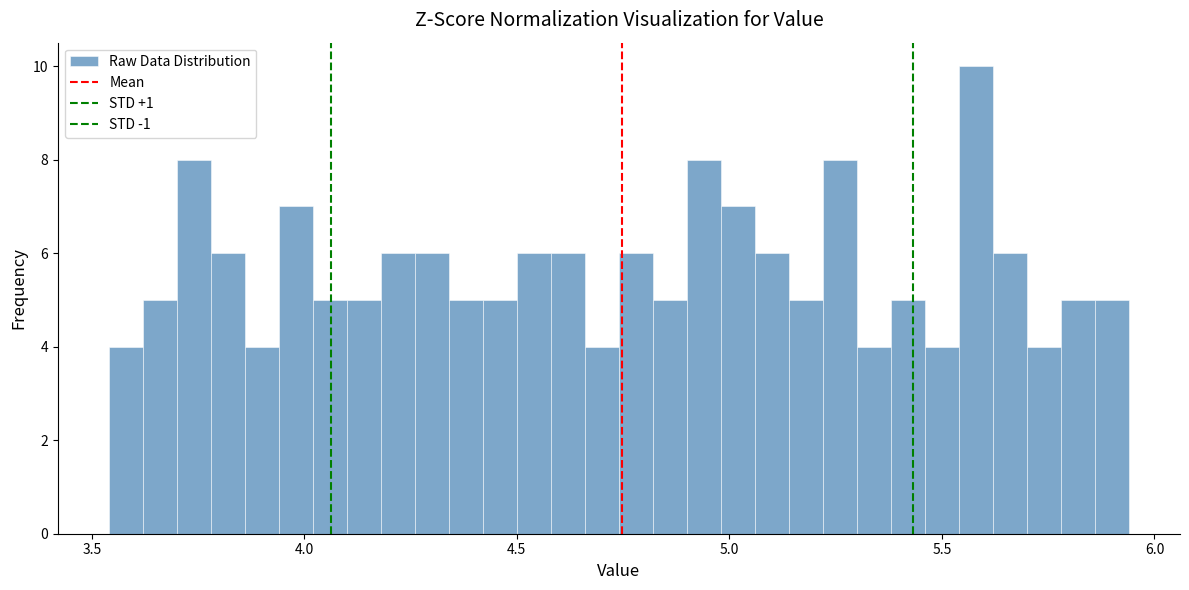

Read against the x-axis, roughly where is the centre of the tallest bar?

5.60